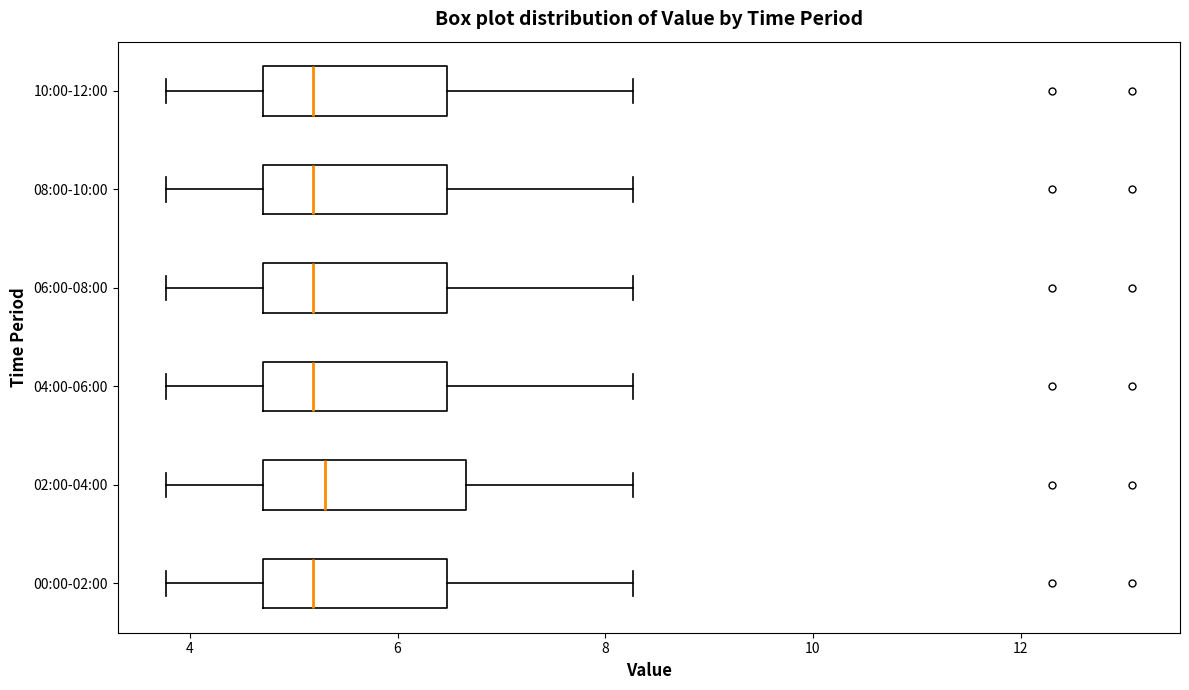

Reading bottom to top, read every box against the x-axis: the position of its median line, the range the box covers, and the ends of its whiskers. The values are not printed on the chart, so give them approximately, as read against the axis.

00:00-02:00: median 5.2, box 4.8 to 6.4, whiskers 3.8 to 8.2
02:00-04:00: median 5.4, box 4.8 to 6.6, whiskers 3.8 to 8.2
04:00-06:00: median 5.2, box 4.8 to 6.4, whiskers 3.8 to 8.2
06:00-08:00: median 5.2, box 4.8 to 6.4, whiskers 3.8 to 8.2
08:00-10:00: median 5.2, box 4.8 to 6.4, whiskers 3.8 to 8.2
10:00-12:00: median 5.2, box 4.8 to 6.4, whiskers 3.8 to 8.2